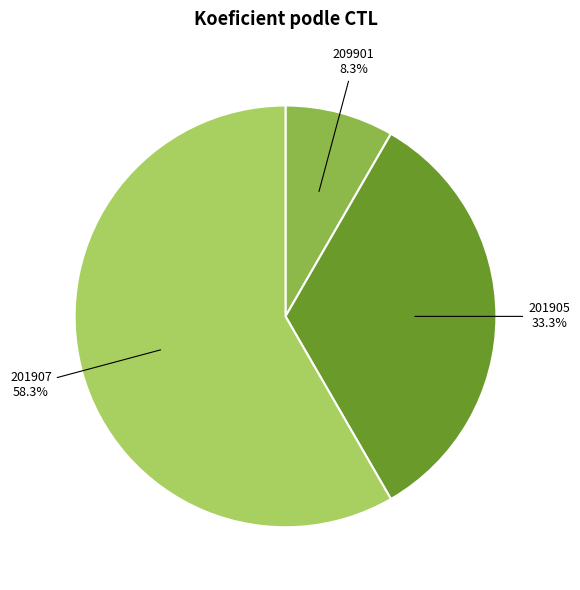

Is there a majority slice in this chart?

Yes